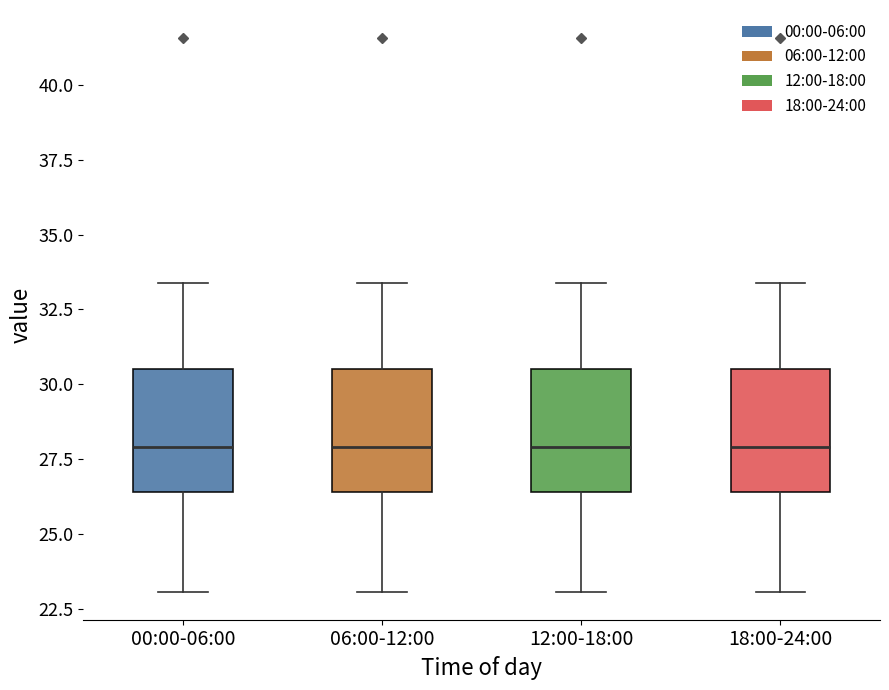

Reading left to right, transcribe this box plot: for each box, give where its median line is, the range the box spans, and where its two whiskers end, as read against the y-axis. The values are not printed on the chart, so give them approximately, as read against the axis.

00:00-06:00: median 28.0, box 26.5 to 30.5, whiskers 23.0 to 33.5
06:00-12:00: median 28.0, box 26.5 to 30.5, whiskers 23.0 to 33.5
12:00-18:00: median 28.0, box 26.5 to 30.5, whiskers 23.0 to 33.5
18:00-24:00: median 28.0, box 26.5 to 30.5, whiskers 23.0 to 33.5